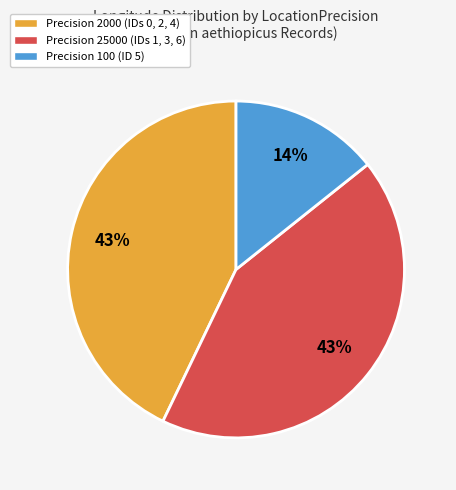

Is there a majority slice in this chart?

No